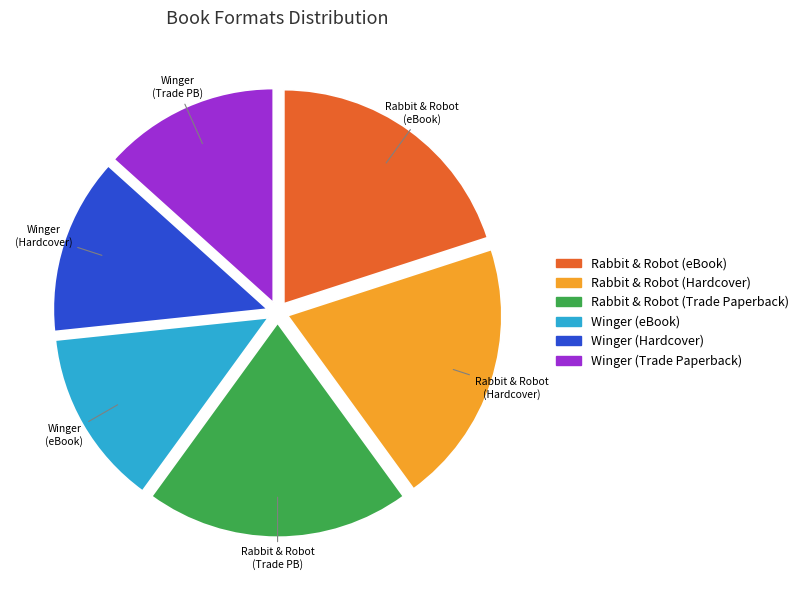

How many slices are in this pie chart?

6